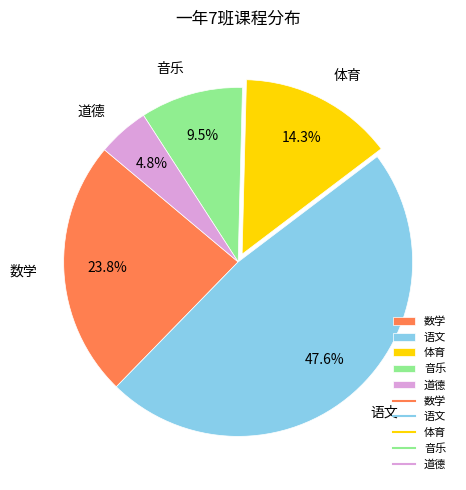

To the nearest percent, what is the difference between the 体育 and 数学 slice percentages?

10%